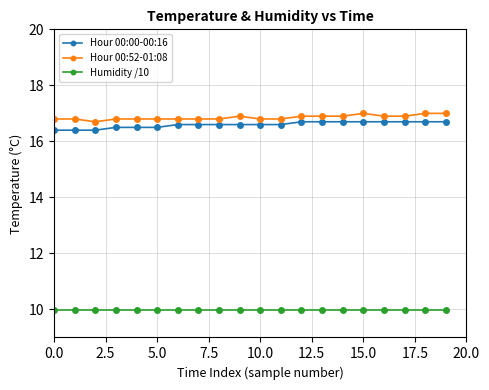

How many lines are shown in the chart?

3